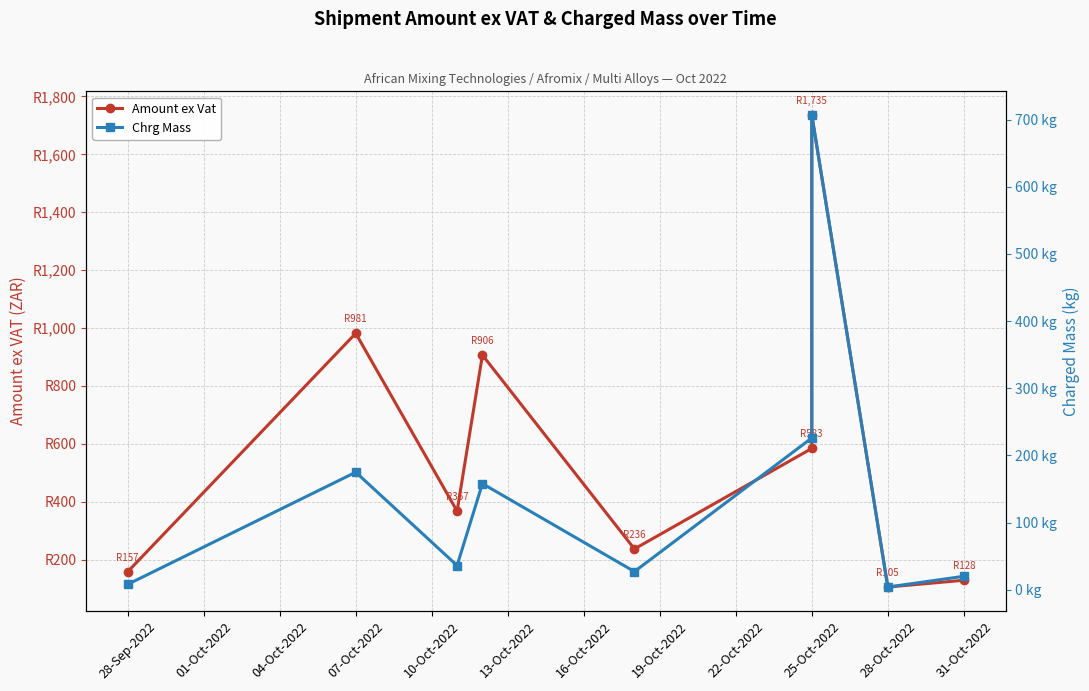

Does the chart display data point markers on the line(s)?

Yes